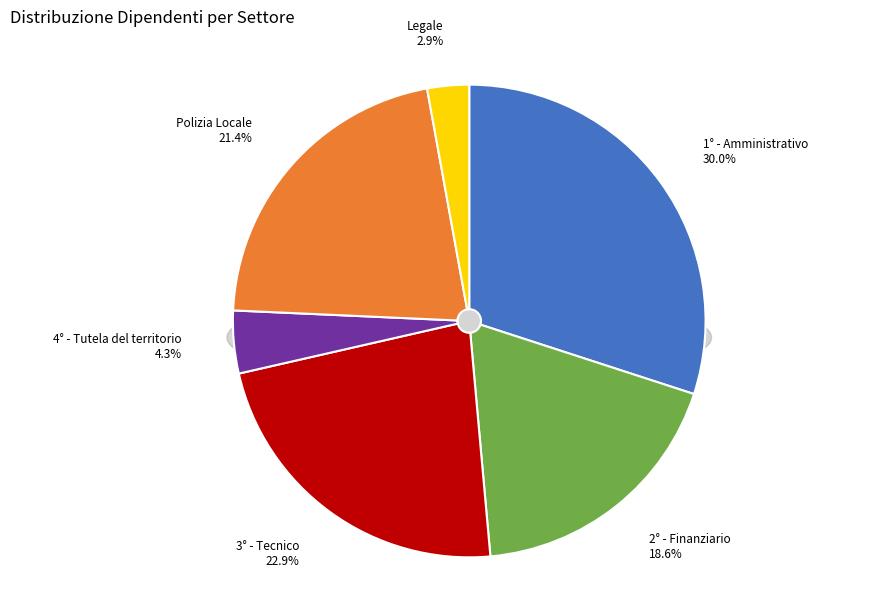

Does Polizia Locale represent more than half of the total?

No